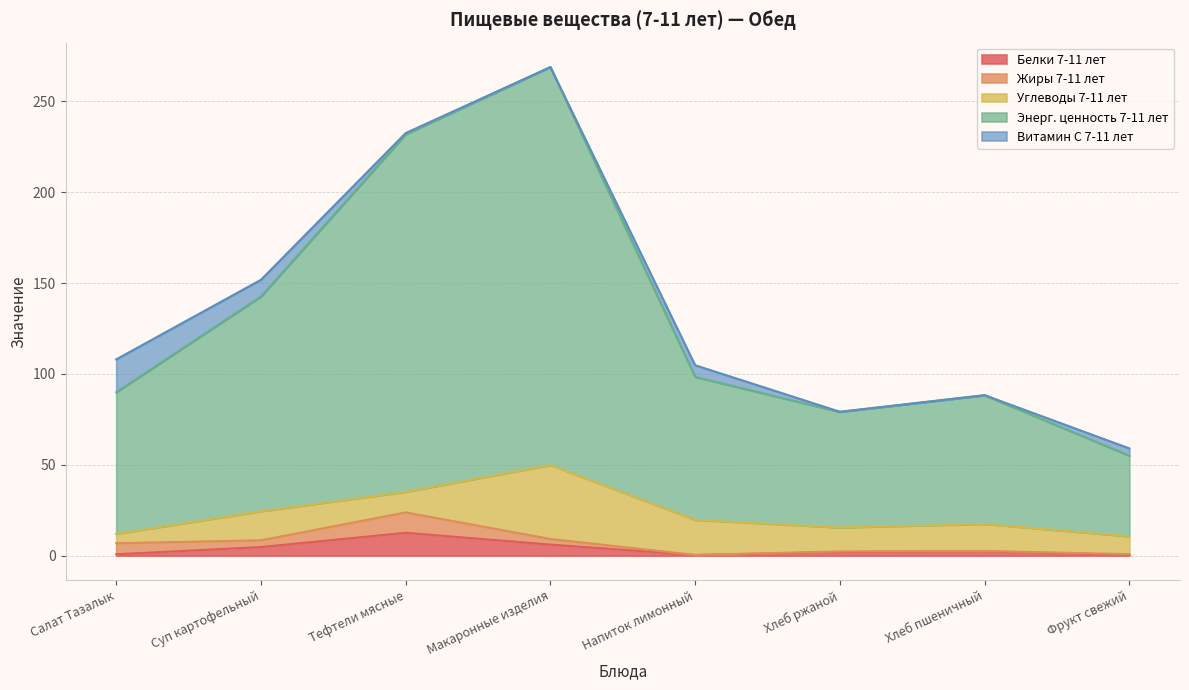

How many interior local valleys does the Белки 7-11 лет series have?

1